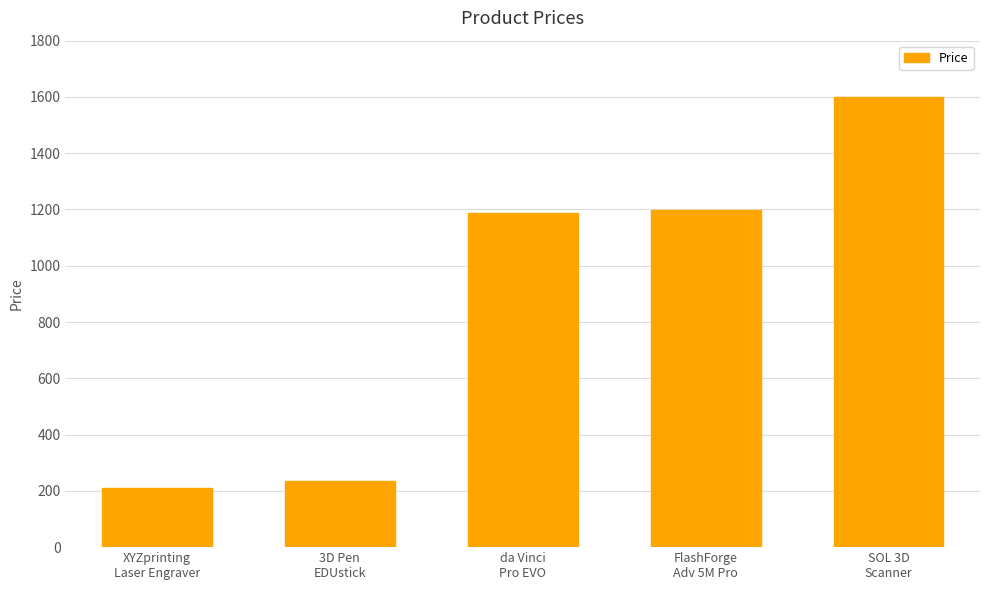

Which label corresponds to the largest value in the chart?

SOL 3D
Scanner